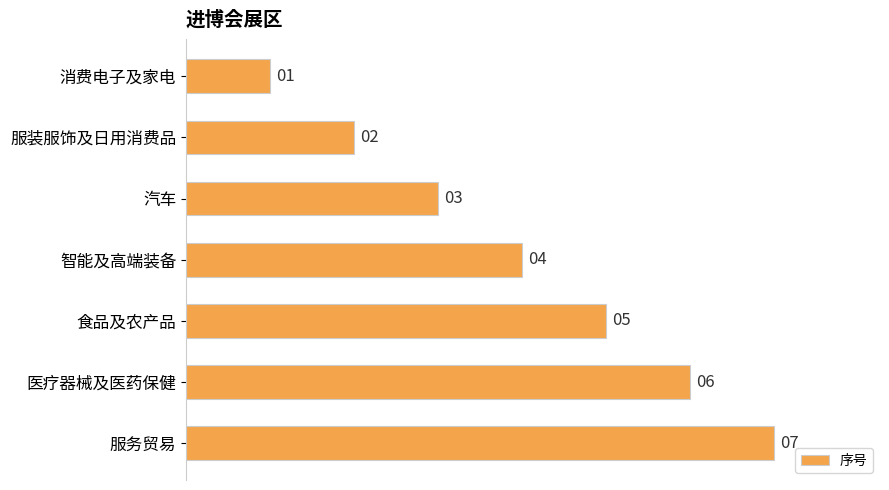

Rank the categories by value from lowest to highest.

消费电子及家电, 服装服饰及日用消费品, 汽车, 智能及高端装备, 食品及农产品, 医疗器械及医药保健, 服务贸易